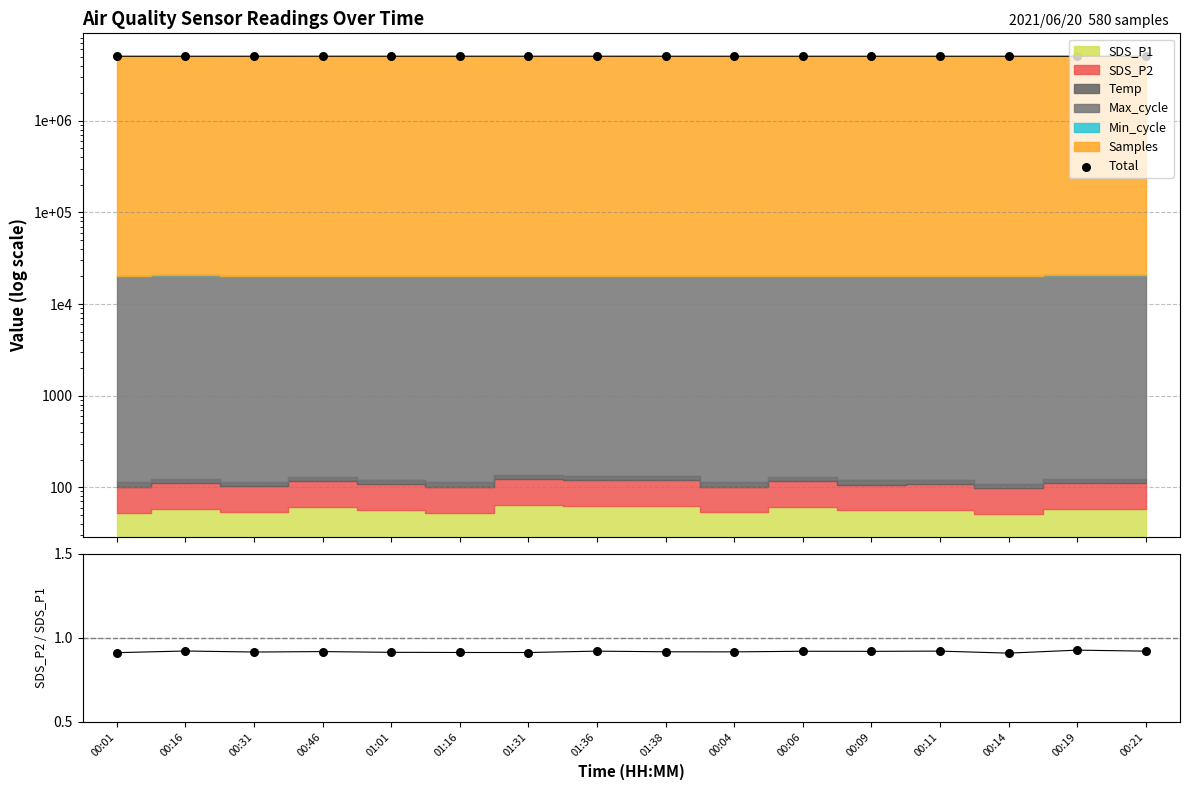

Is the value of Total at 01:01 greater than the value of P2/P1 at 00:11?

Yes